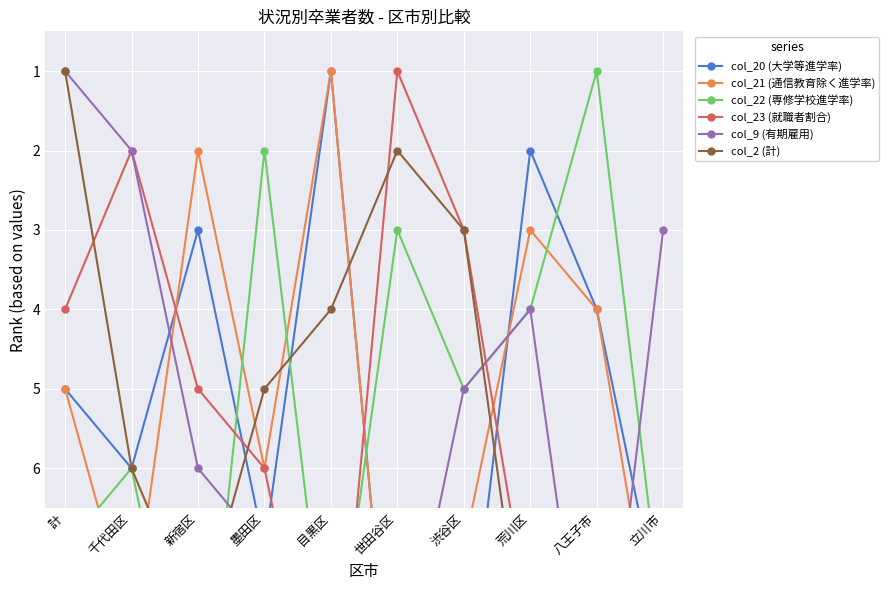

What is the sum of the col_23 (就職者割合) values at 八王子市 and 渋谷区?

10